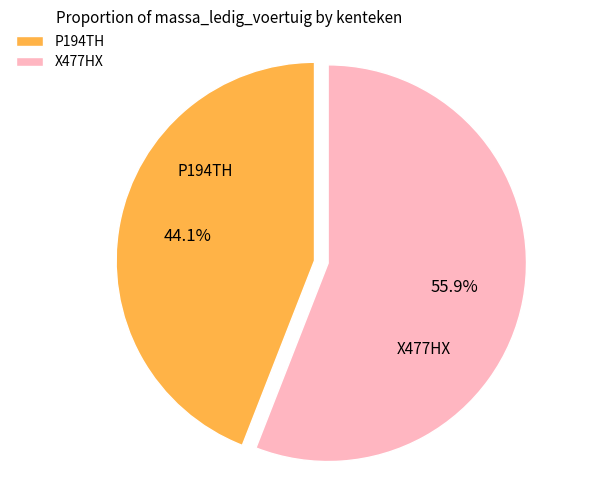

Approximately how many times larger is the value at X477HX compared to P194TH?

1.3